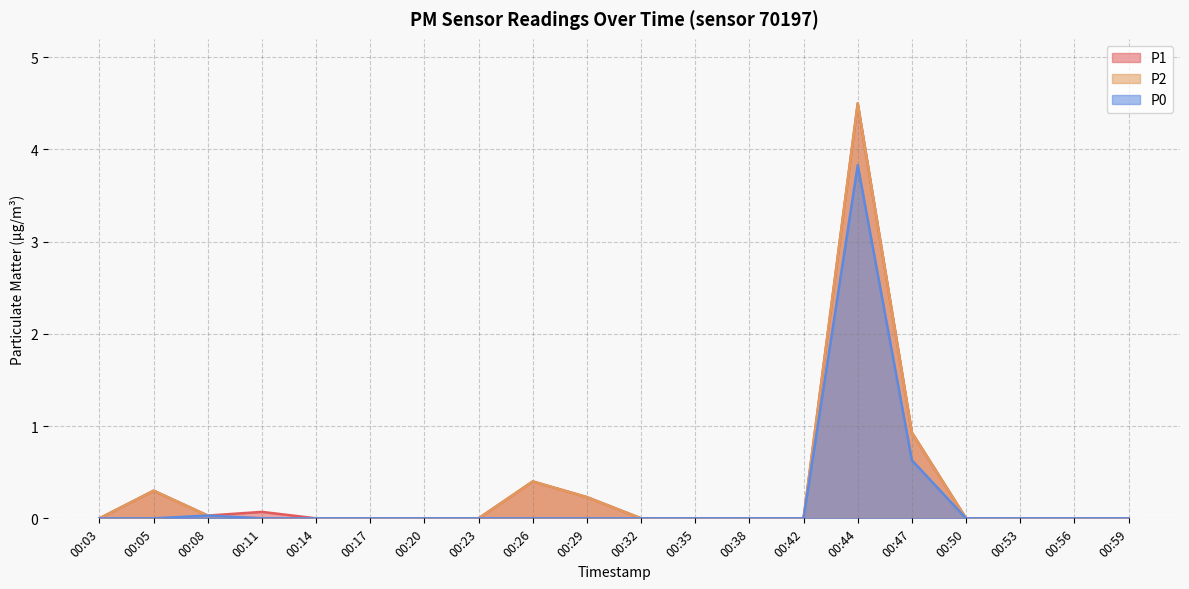

True or false: P0 and P2 cross at least once.

False